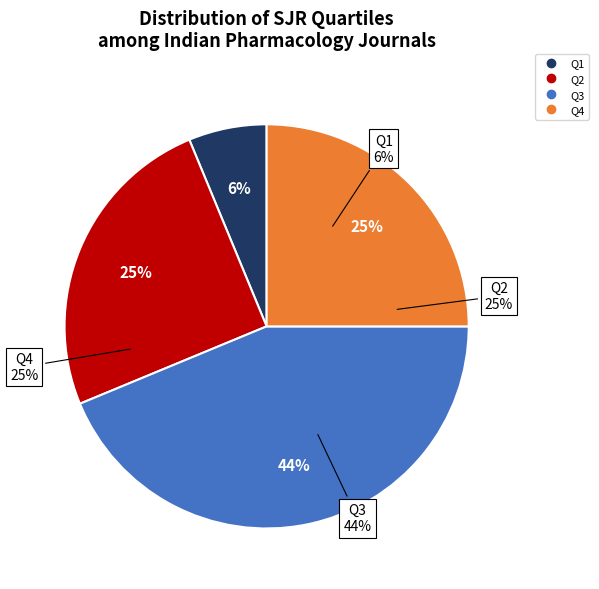

Which slice is the smallest?

Q1